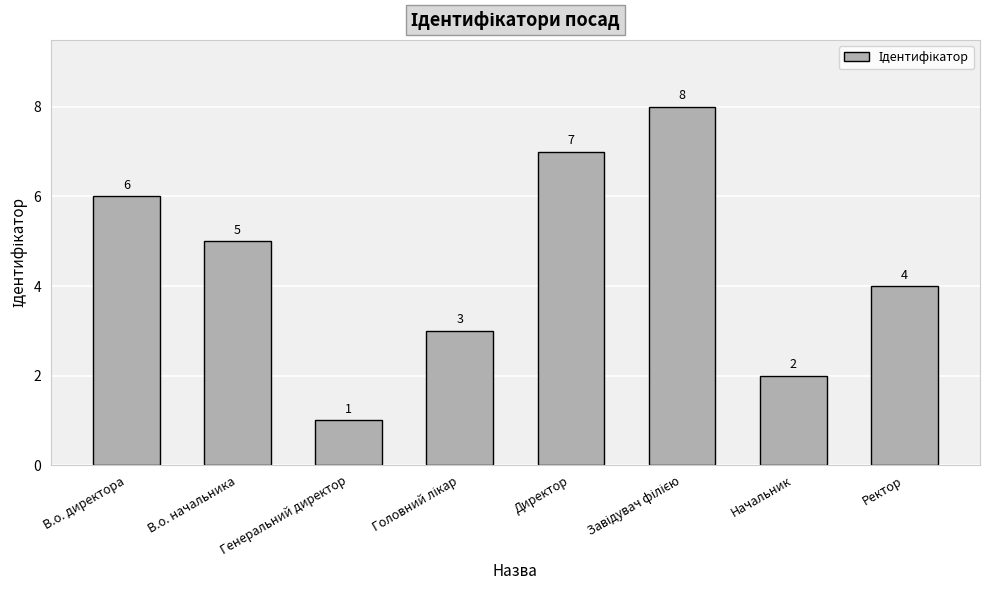

What is the ratio of the value at В.о. директора to the value at Директор?

0.9